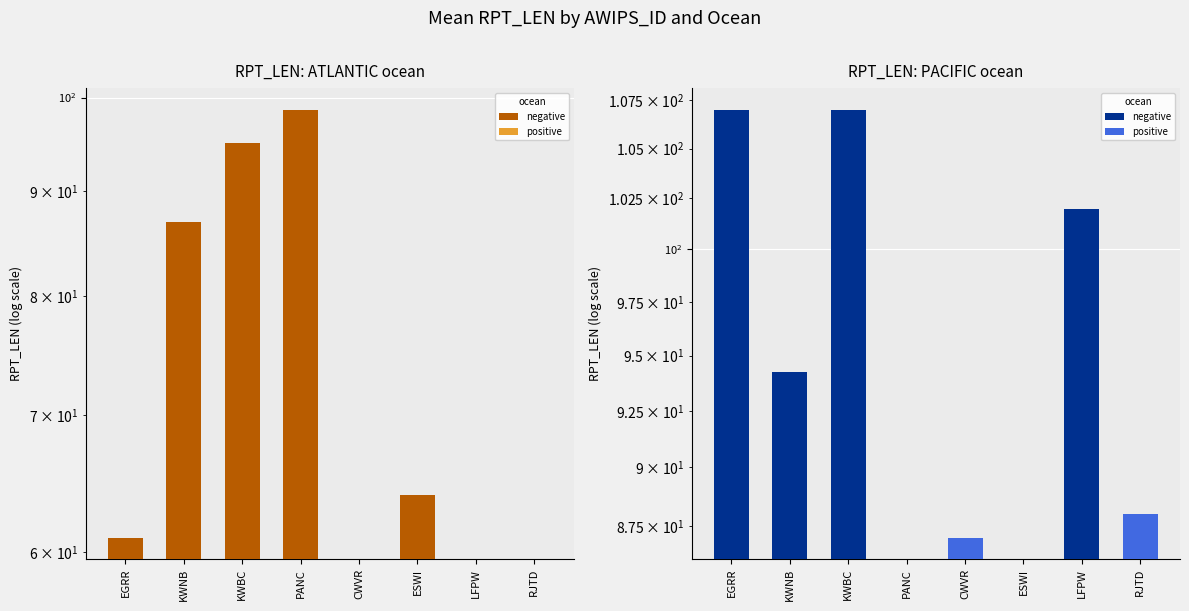

What is the difference between the highest and lowest values at LFPW?

102.0